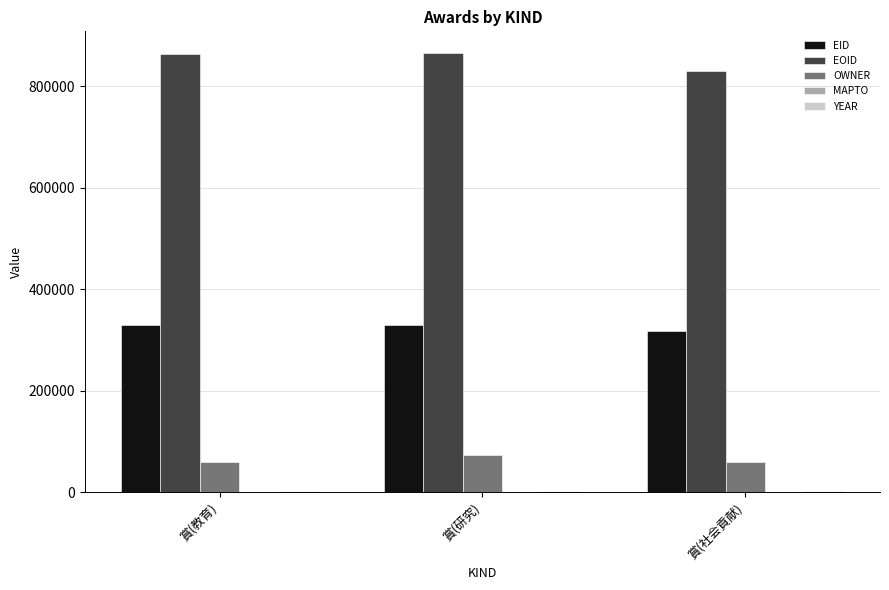

What is the highest value of the EOID series?

865084